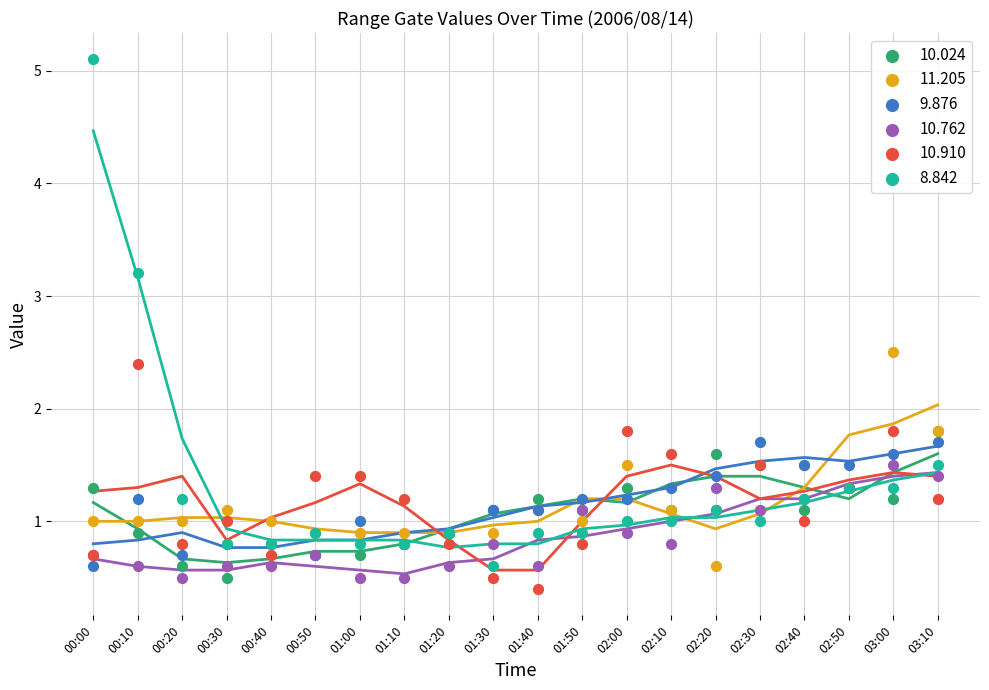

What are all the series names shown in the legend?

10.024, 11.205, 9.876, 10.762, 10.910, 8.842